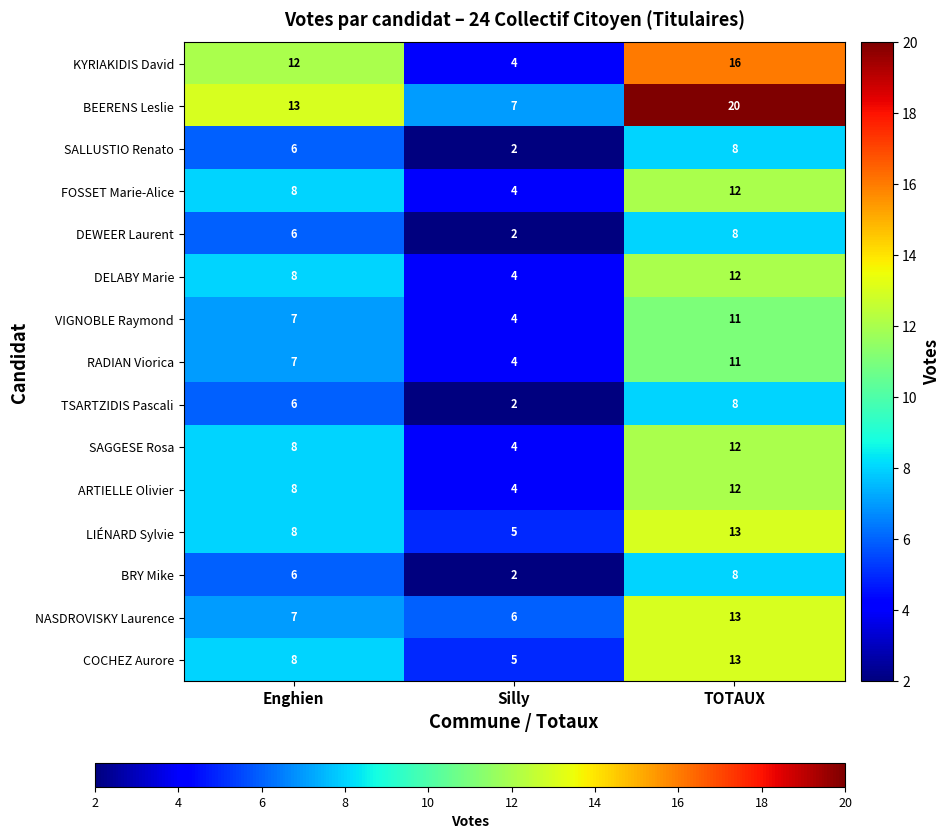

Is it true that SAGGESE Rosa equals 4 at Silly?

True